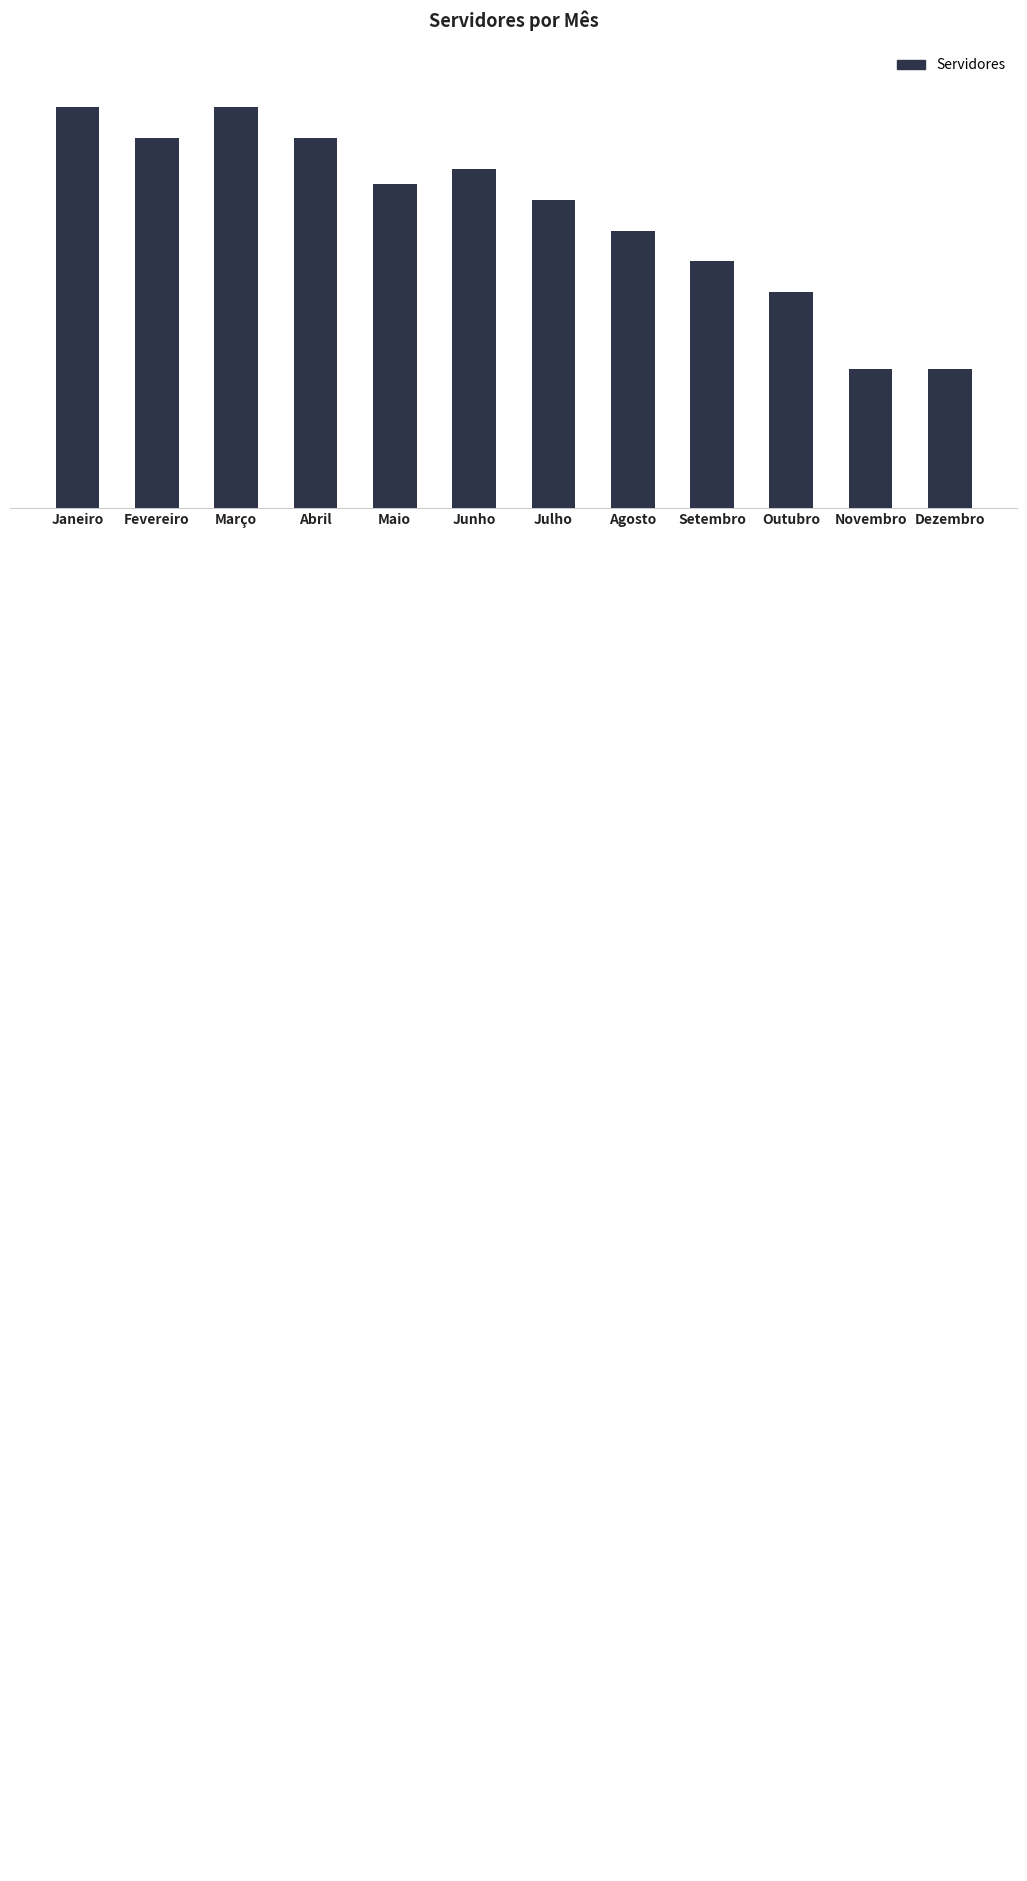

What is the average value?

204